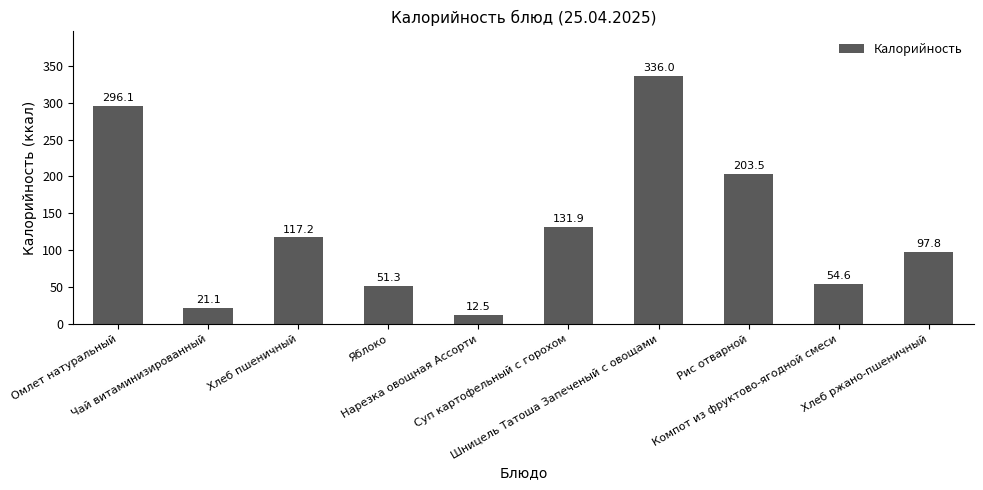

Rank the categories by value from lowest to highest.

Нарезка овощная Ассорти, Чай витаминизированный, Яблоко, Компот из фруктово-ягодной смеси, Хлеб ржано-пшеничный, Хлеб пшеничный, Суп картофельный с горохом, Рис отварной, Омлет натуральный, Шницель Татоша Запеченый с овощами